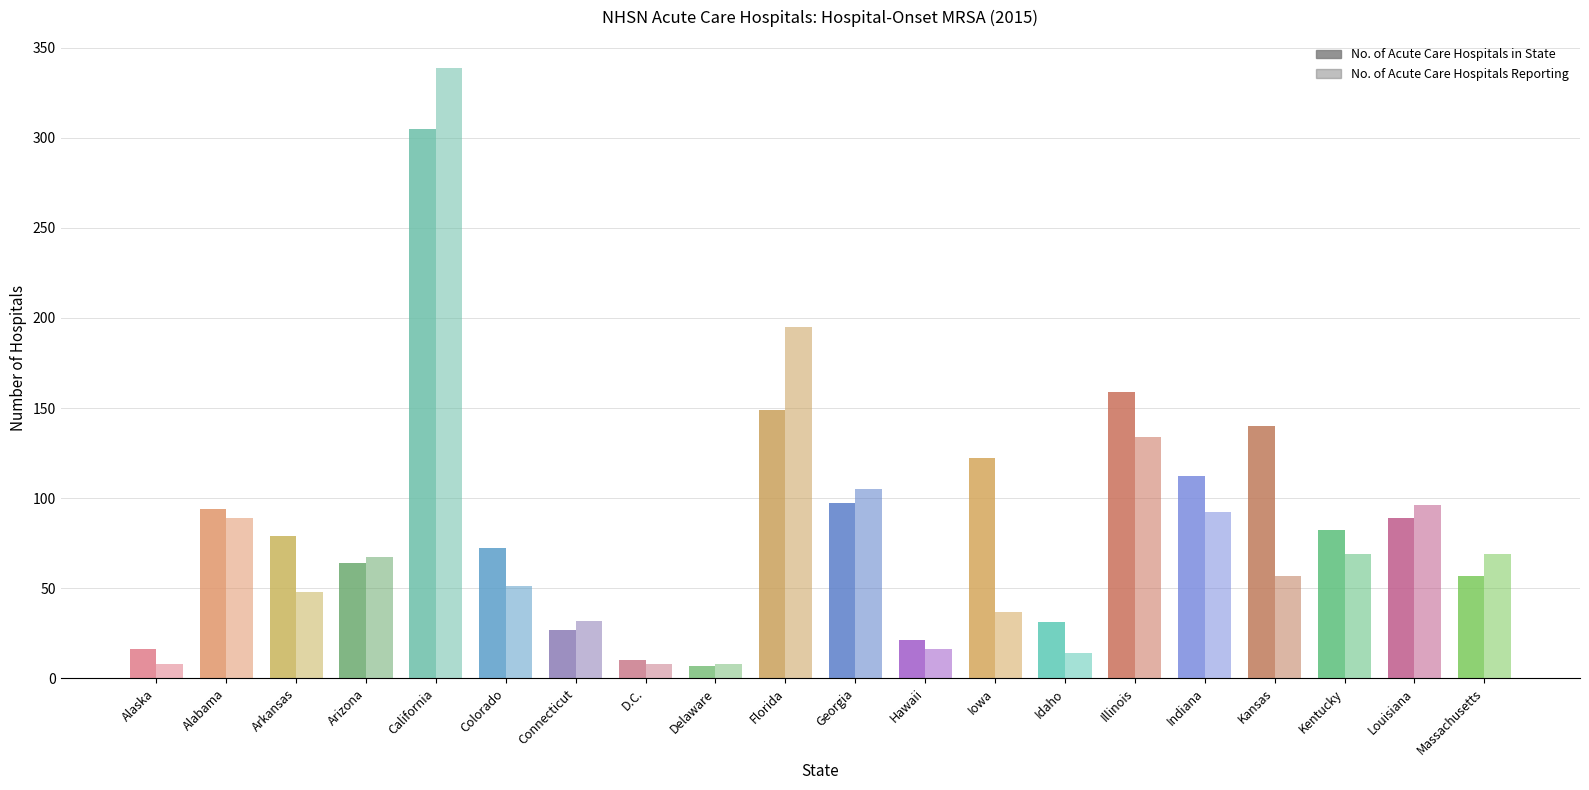

Is the value of No. of Acute Care Hospitals Reporting at Indiana greater than the value of No. of Acute Care Hospitals in State at Hawaii?

Yes